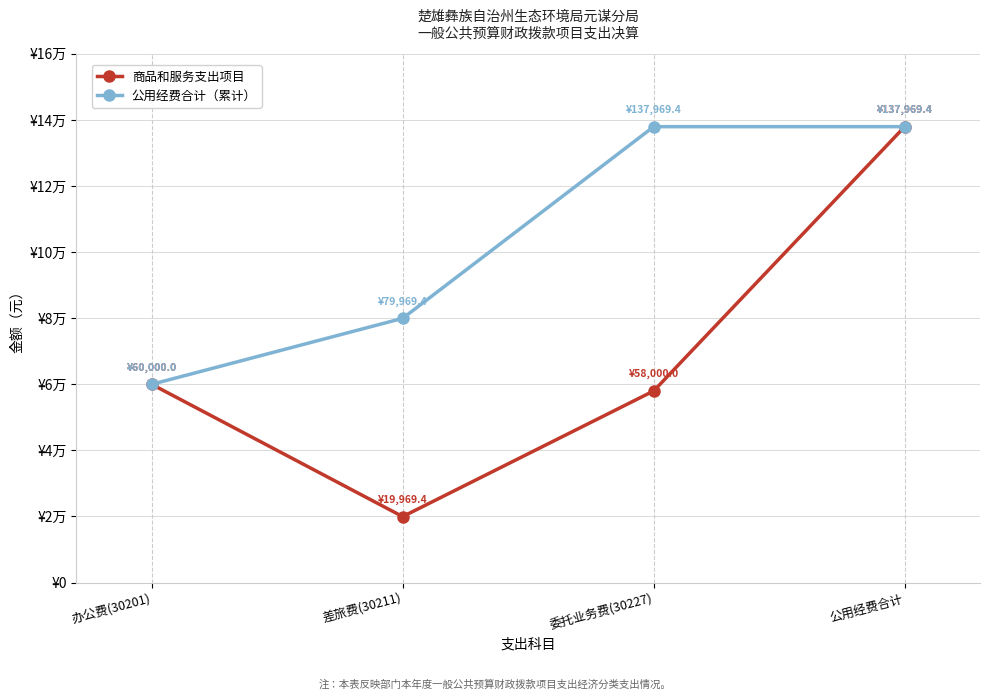

At which label does 商品和服务支出项目 first exceed 60000?

公用经费合计